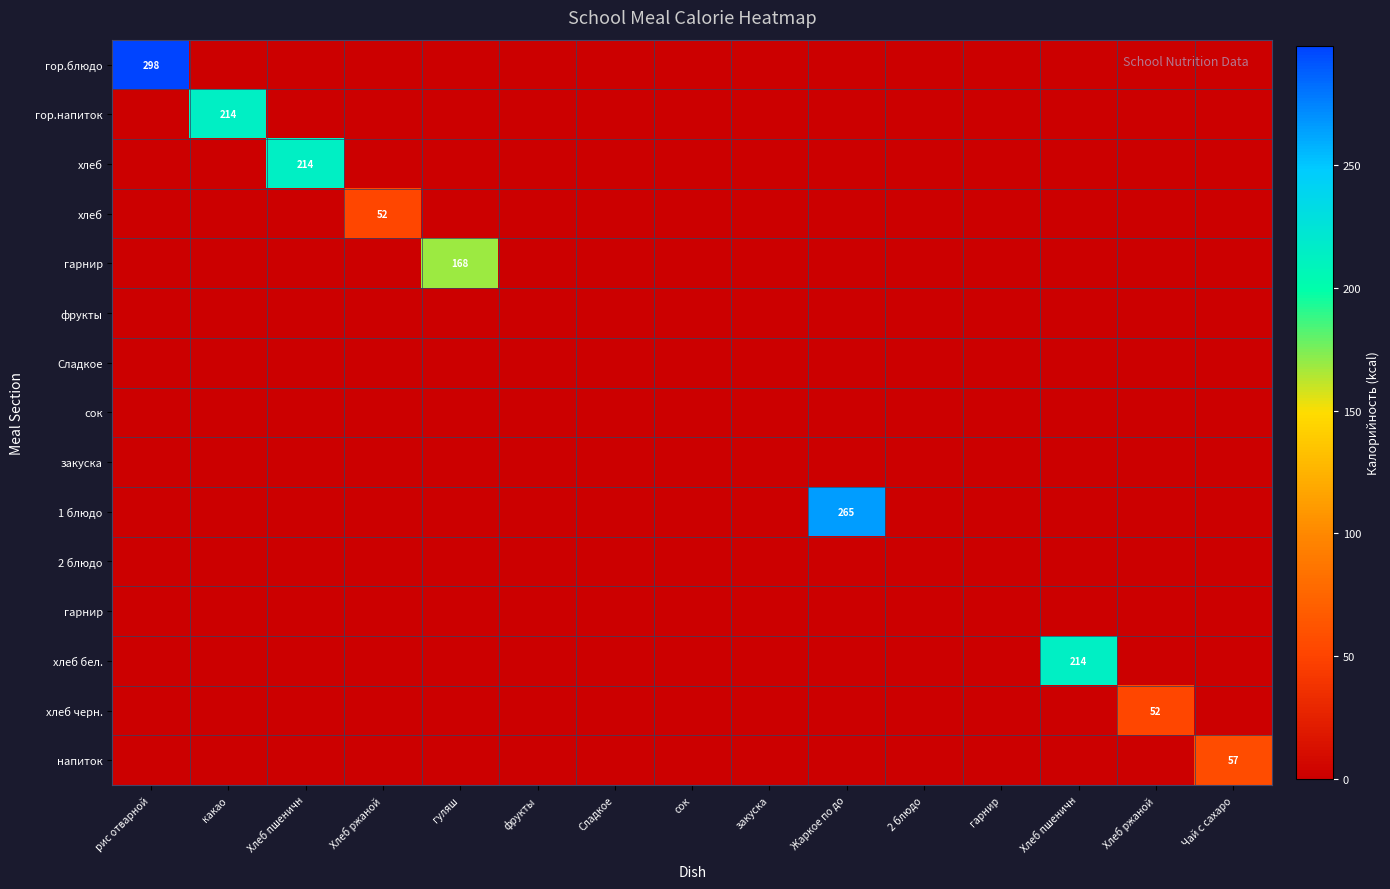

Count the number of categories in the chart.

15